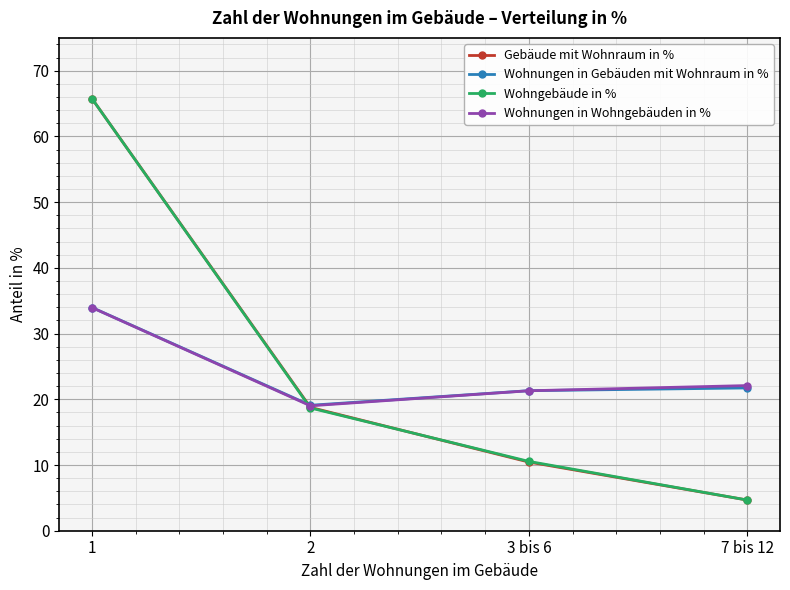

After their last crossing, which series has the higher values: Wohnungen in Wohngebäuden in % or Gebäude mit Wohnraum in %?

Wohnungen in Wohngebäuden in %